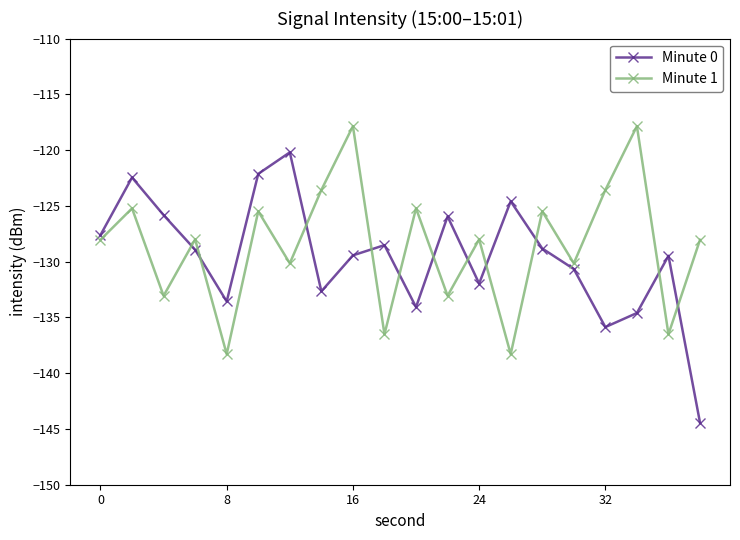

What are all the series names shown in the legend?

Minute 0, Minute 1